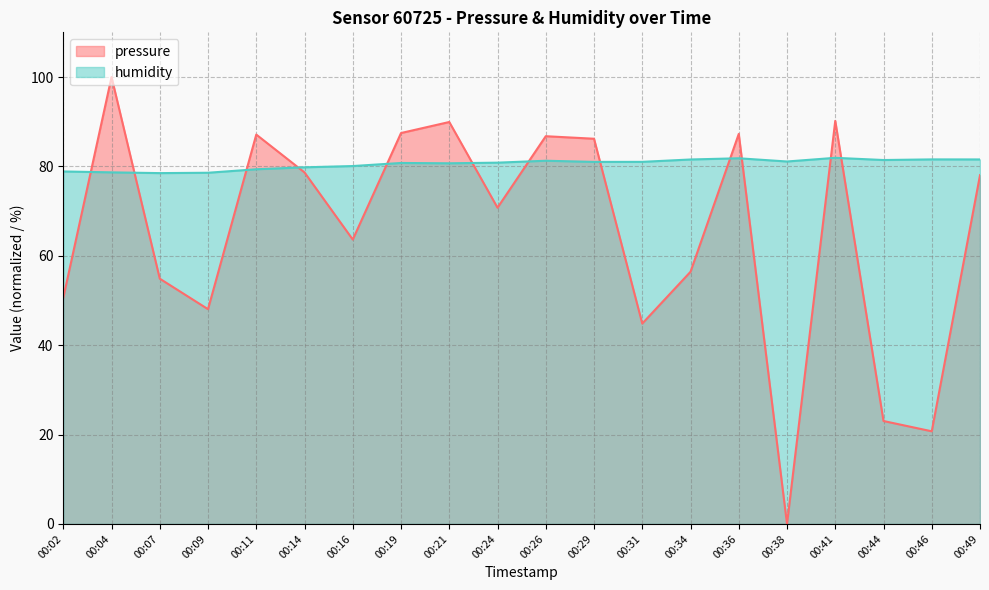

What is the value of the humidity point at the 13th from the left?

81.0